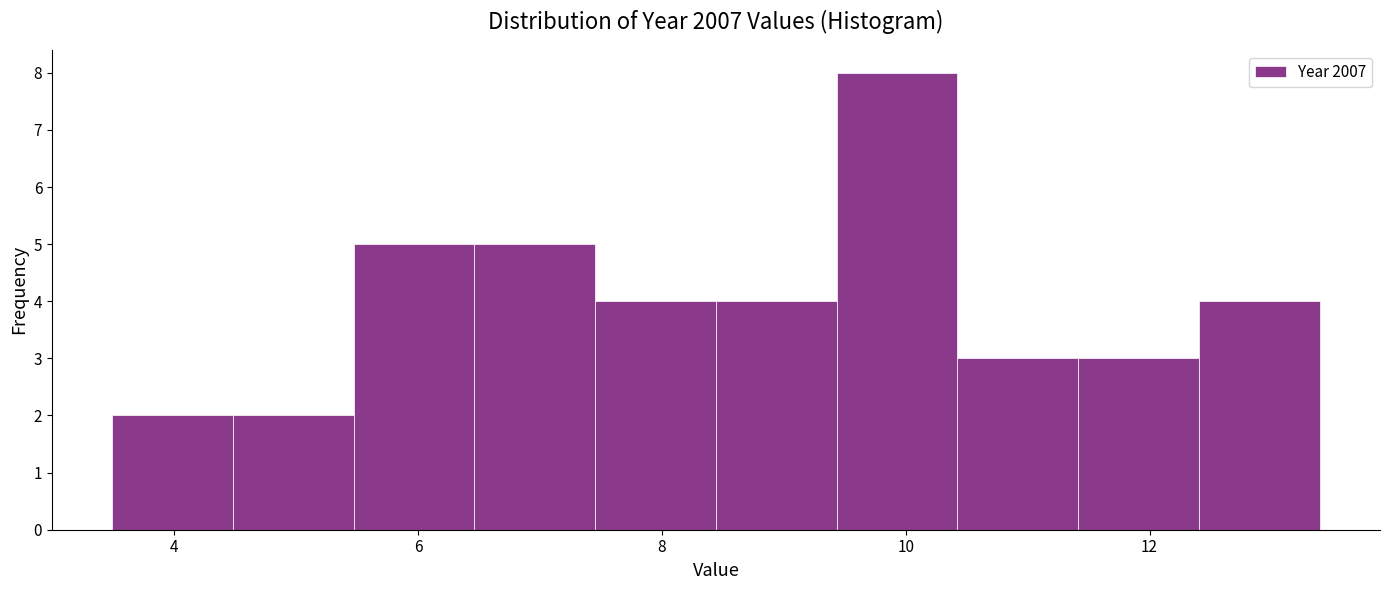

Reading left to right, list every bar in this chart as the range it spans on the x-axis followed by its height. Neither the bar edges nor the heights are printed on the chart, so give them approximately, as read against the axes.

3.4 to 4.4: 2
4.4 to 5.4: 2
5.4 to 6.4: 5
6.4 to 7.4: 5
7.4 to 8.4: 4
8.4 to 9.4: 4
9.4 to 10.4: 8
10.4 to 11.4: 3
11.4 to 12.4: 3
12.4 to 13.4: 4